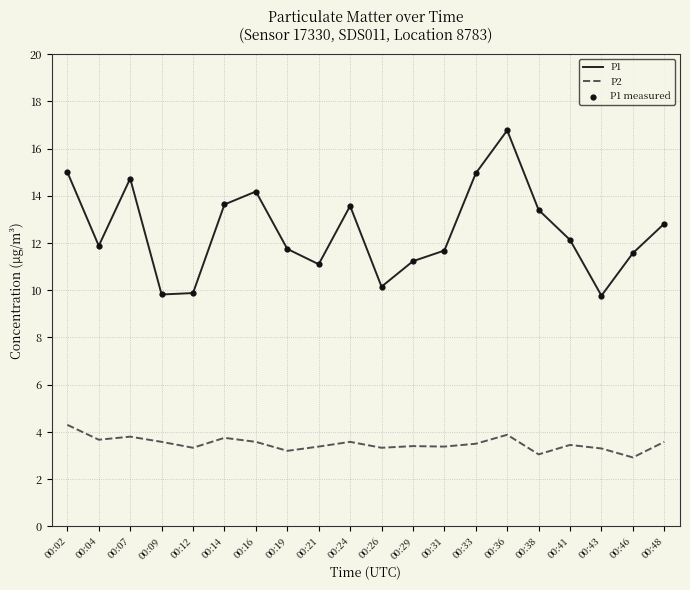

Which series changed the most between 00:02 and 00:14?

P1